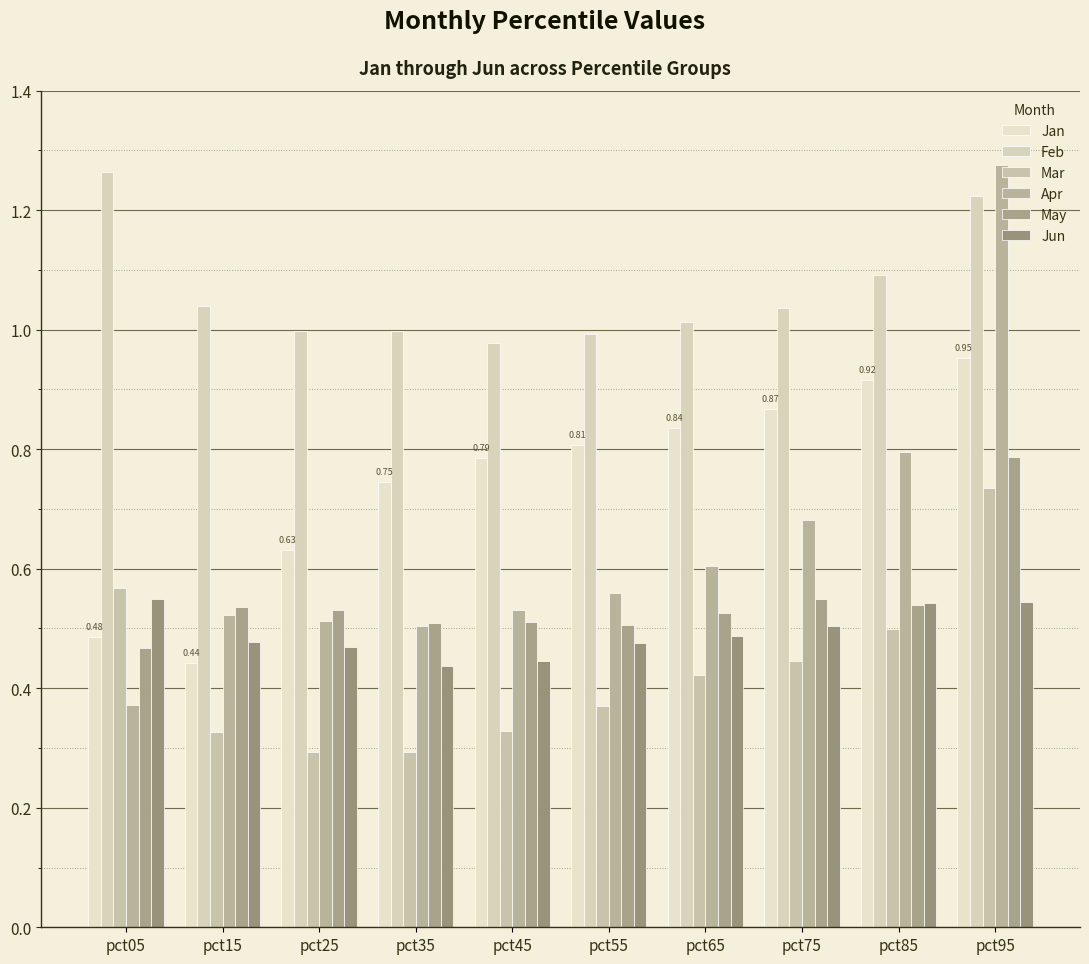

What is the difference between the maximum and second lowest values in the Jun series?

0.1